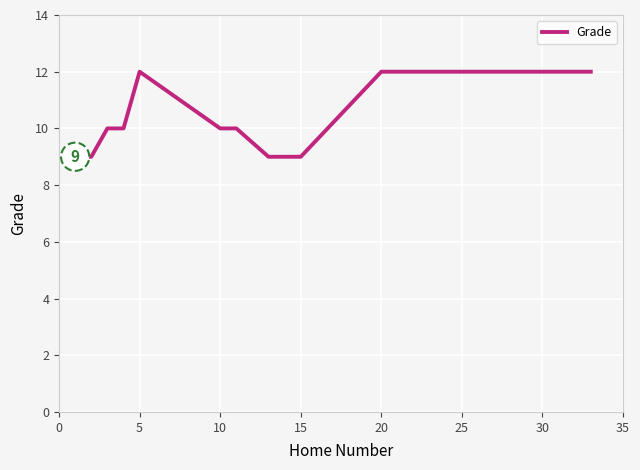

Does the chart display data point markers on the line(s)?

No